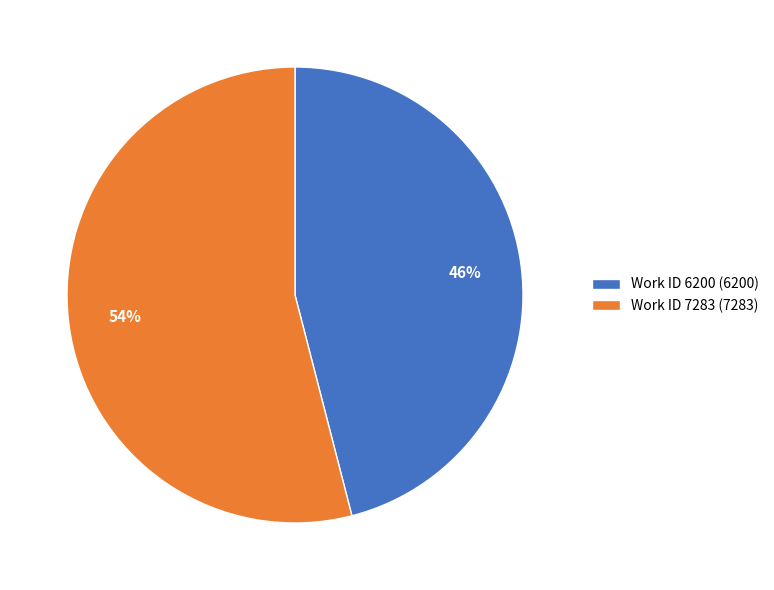

Is there a majority slice in this chart?

Yes